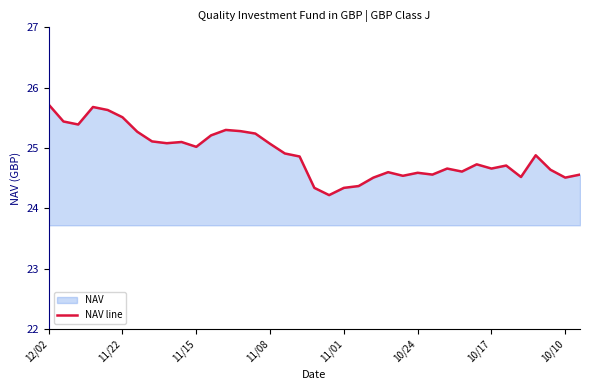

What is the sum of all values?

921.4